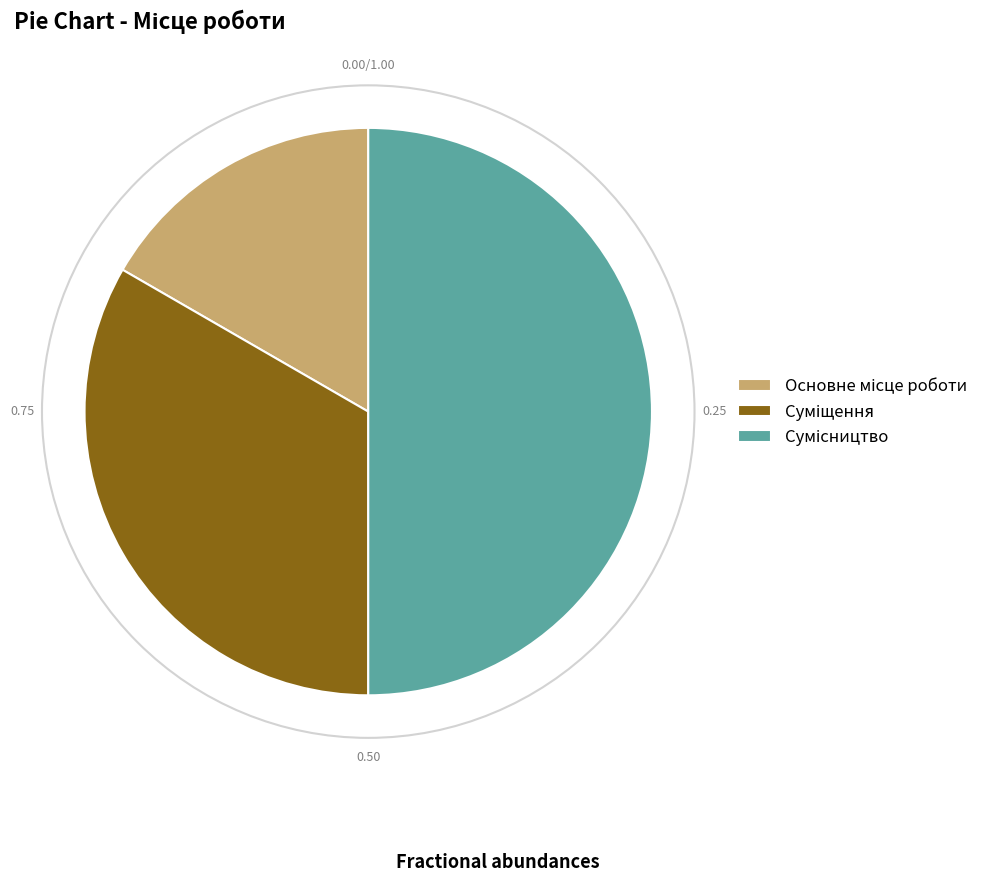

How many segments does this pie chart have?

3